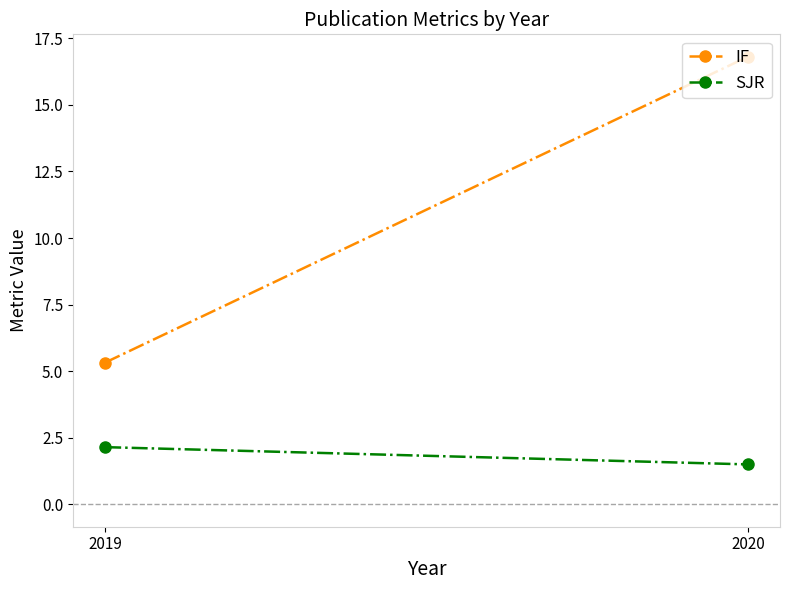

Reading right to left, extract all data points from this chart.

IF: 2020=16.8	2019=5.3
SJR: 2020=1.5	2019=2.1